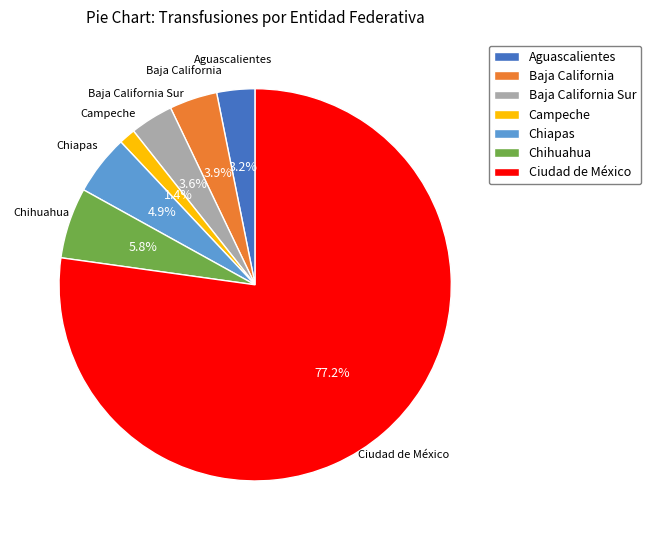

To the nearest percent, what is the average slice percentage?

14%